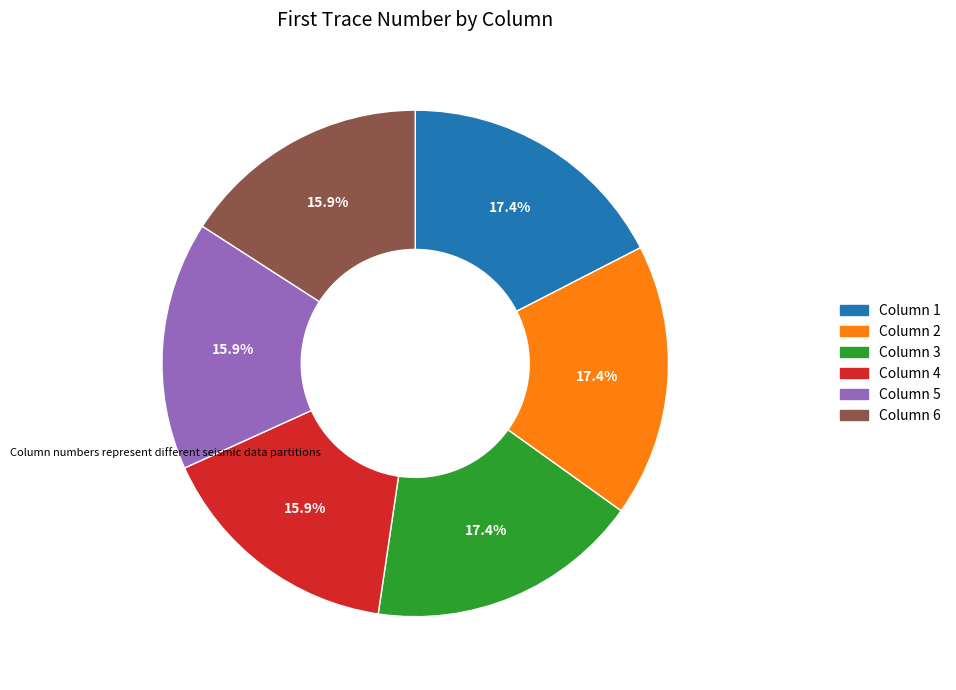

Is there any slice that represents more than half of the pie?

No